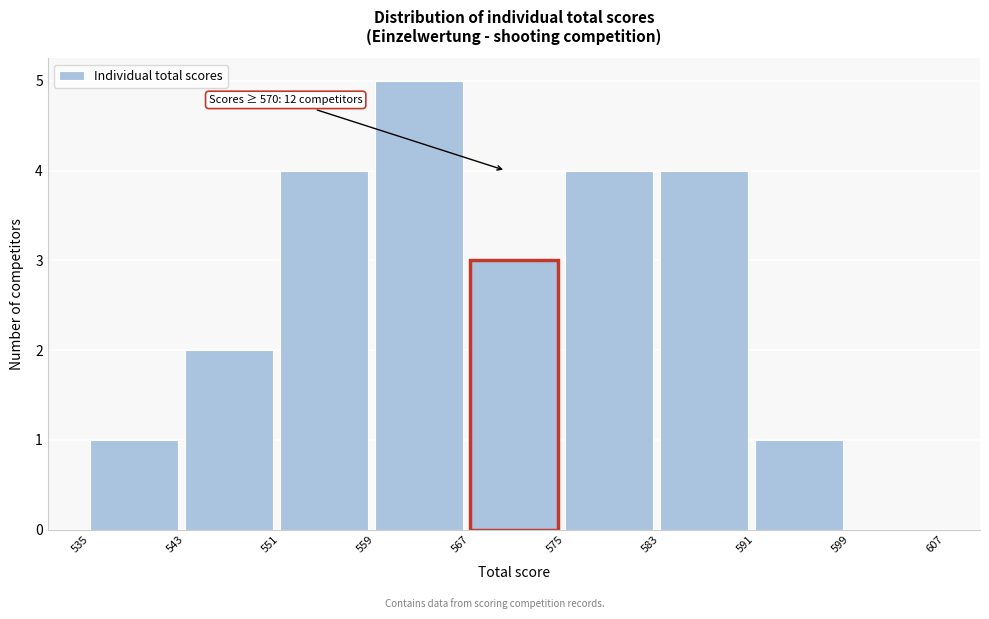

Which range on the x-axis has the tallest bar?

559 to 567